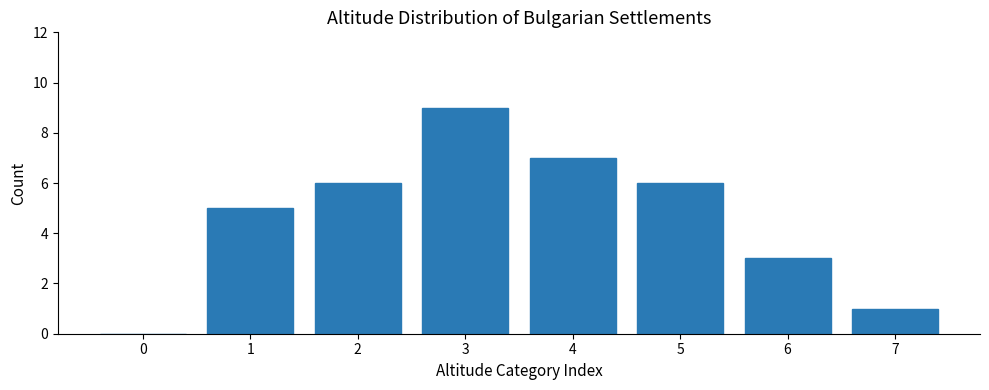

Reading left to right, what are all the values shown in this chart?

0=0	1=5	2=6	3=9	4=7	5=6	6=3	7=1